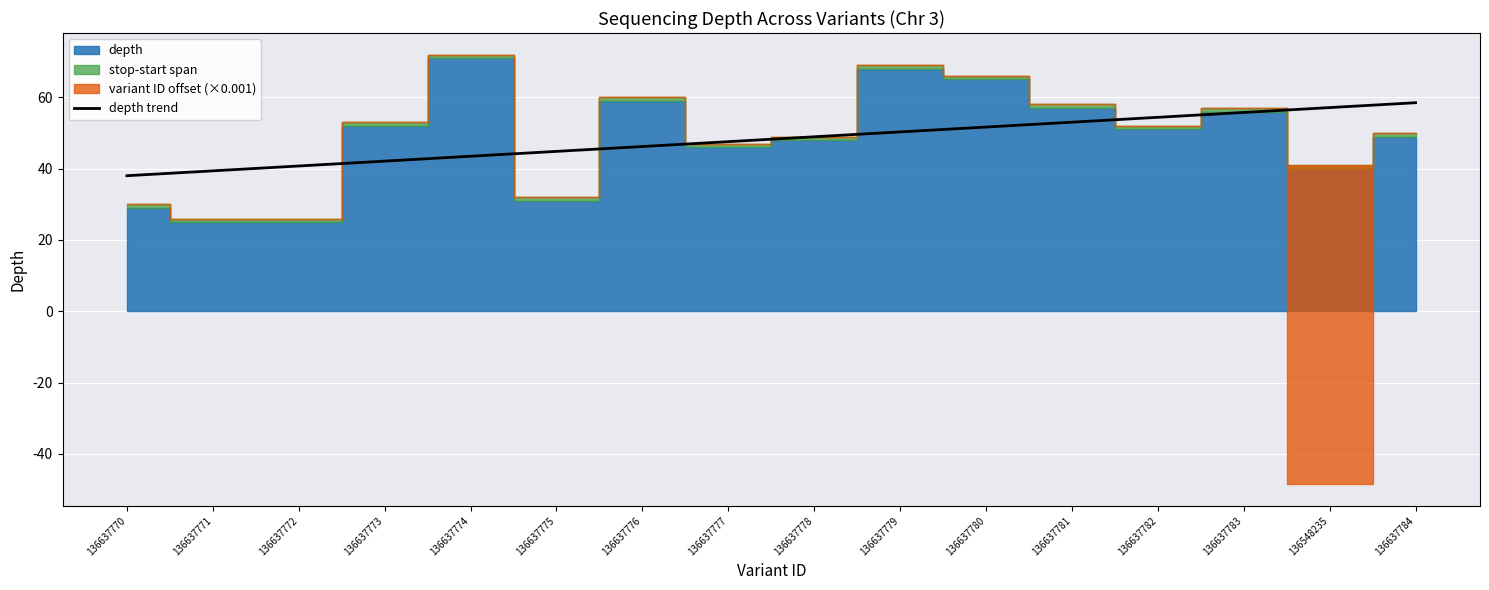

What is the value of the 6th point from the left?

44.8